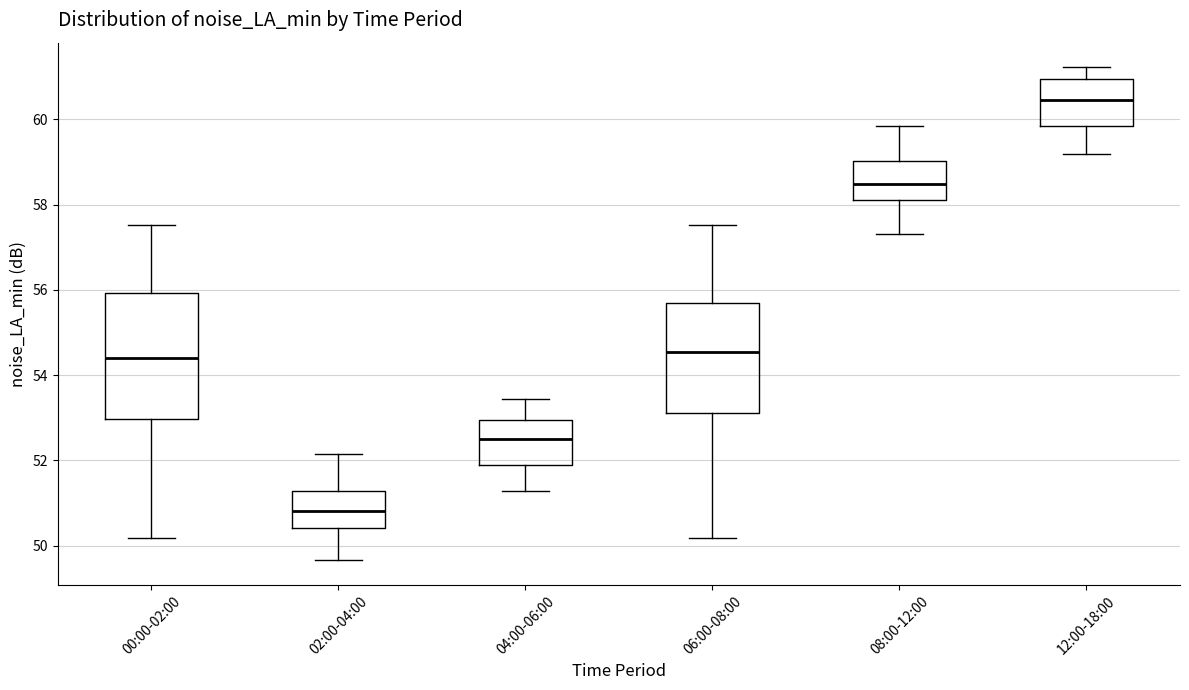

Reading left to right, transcribe this box plot: for each box, give where its median line is, the range the box spans, and where its two whiskers end, as read against the y-axis. The values are not printed on the chart, so give them approximately, as read against the axis.

00:00-02:00: median 54.4, box 53.0 to 56.0, whiskers 50.2 to 57.6
02:00-04:00: median 50.8, box 50.4 to 51.2, whiskers 49.6 to 52.2
04:00-06:00: median 52.4, box 51.8 to 53.0, whiskers 51.2 to 53.4
06:00-08:00: median 54.6, box 53.2 to 55.6, whiskers 50.2 to 57.6
08:00-12:00: median 58.4, box 58.2 to 59.0, whiskers 57.4 to 59.8
12:00-18:00: median 60.4, box 59.8 to 61.0, whiskers 59.2 to 61.2